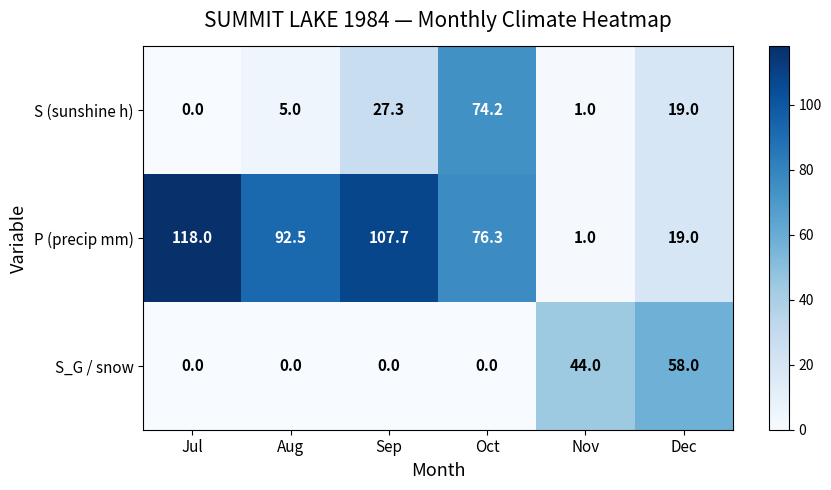

Where does the P (precip mm) series first go above 92?

Jul